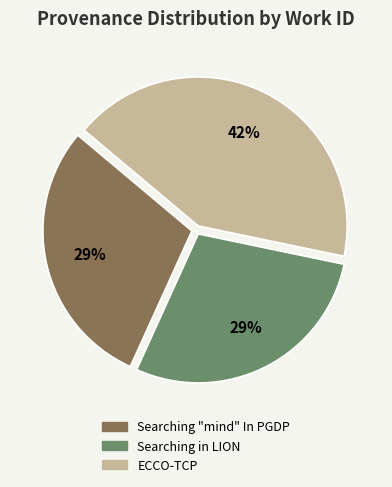

To the nearest percent, what is the combined percentage of ECCO-TCP and Searching "mind" In PGDP?

71%